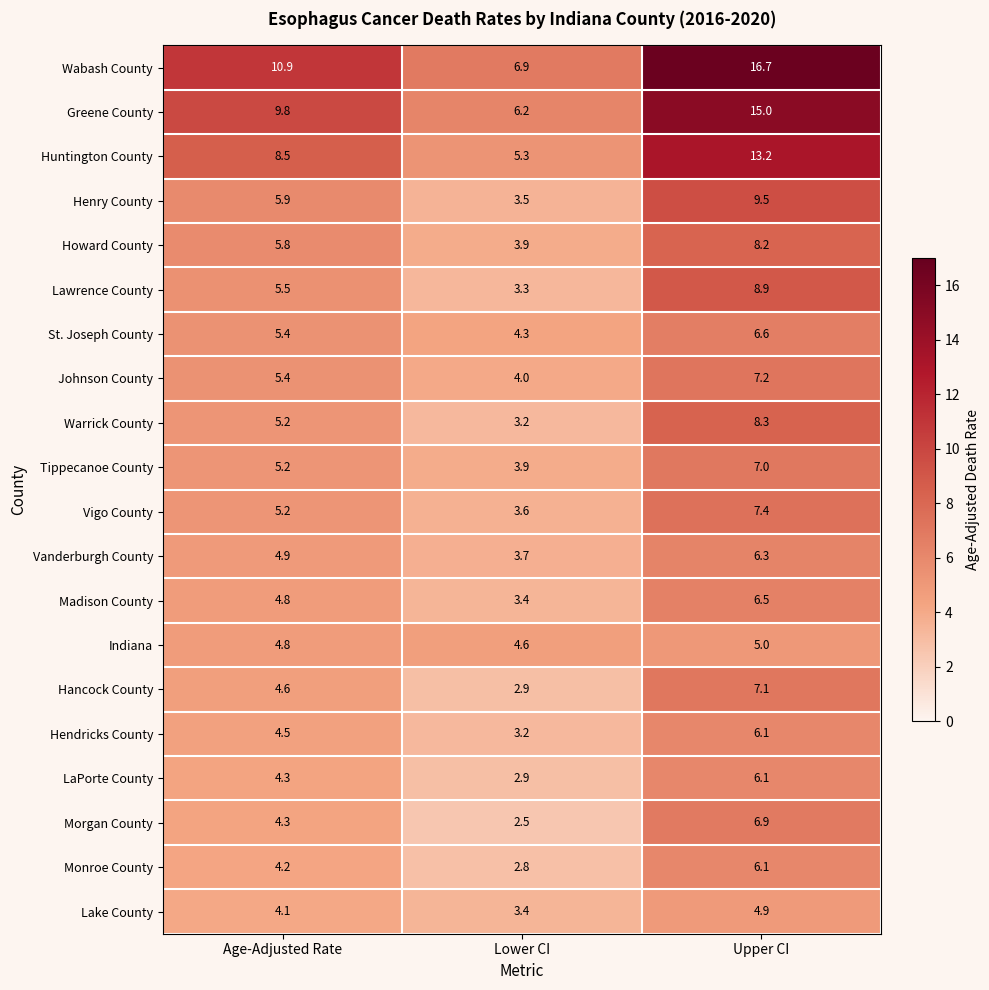

The Henry County series shows 3.5 at Lower CI. True or false?

True